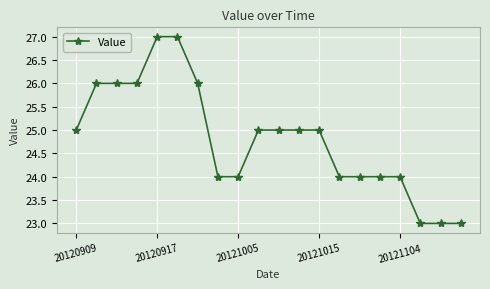

What is the difference between the second highest and minimum values?

4